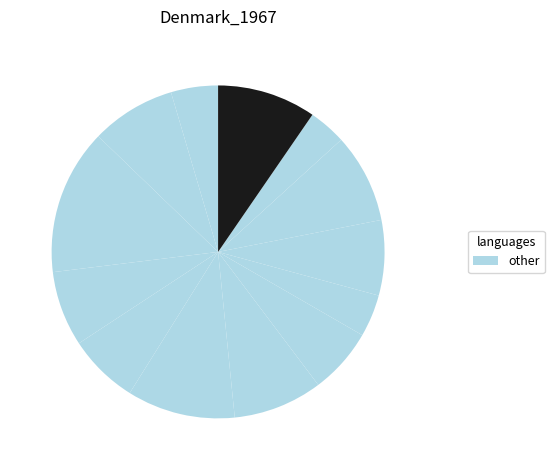

How many slices are in this pie chart?

13